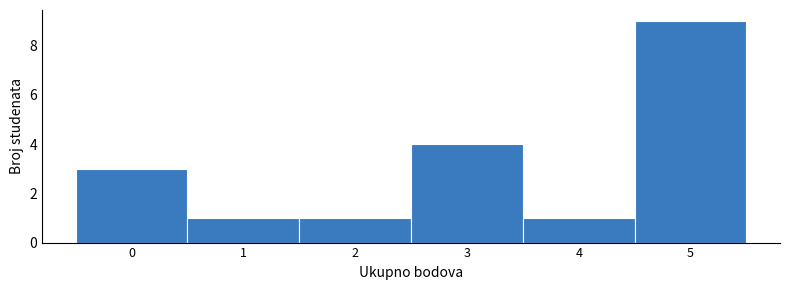

Reading left to right, extract all data points from this chart.

3	1	1	4	1	9